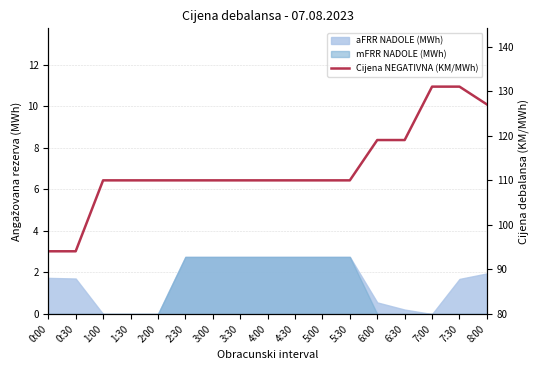

What is the difference between the second highest and minimum values?

37.0